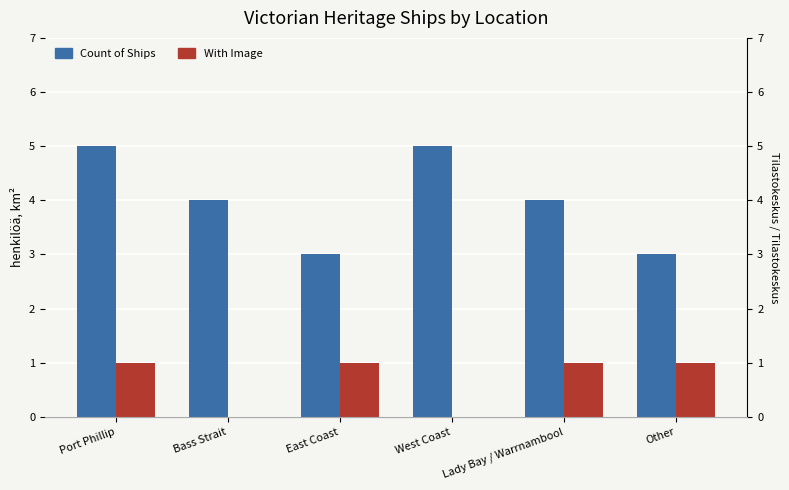

How many values in the Count of Ships series are below 4?

2